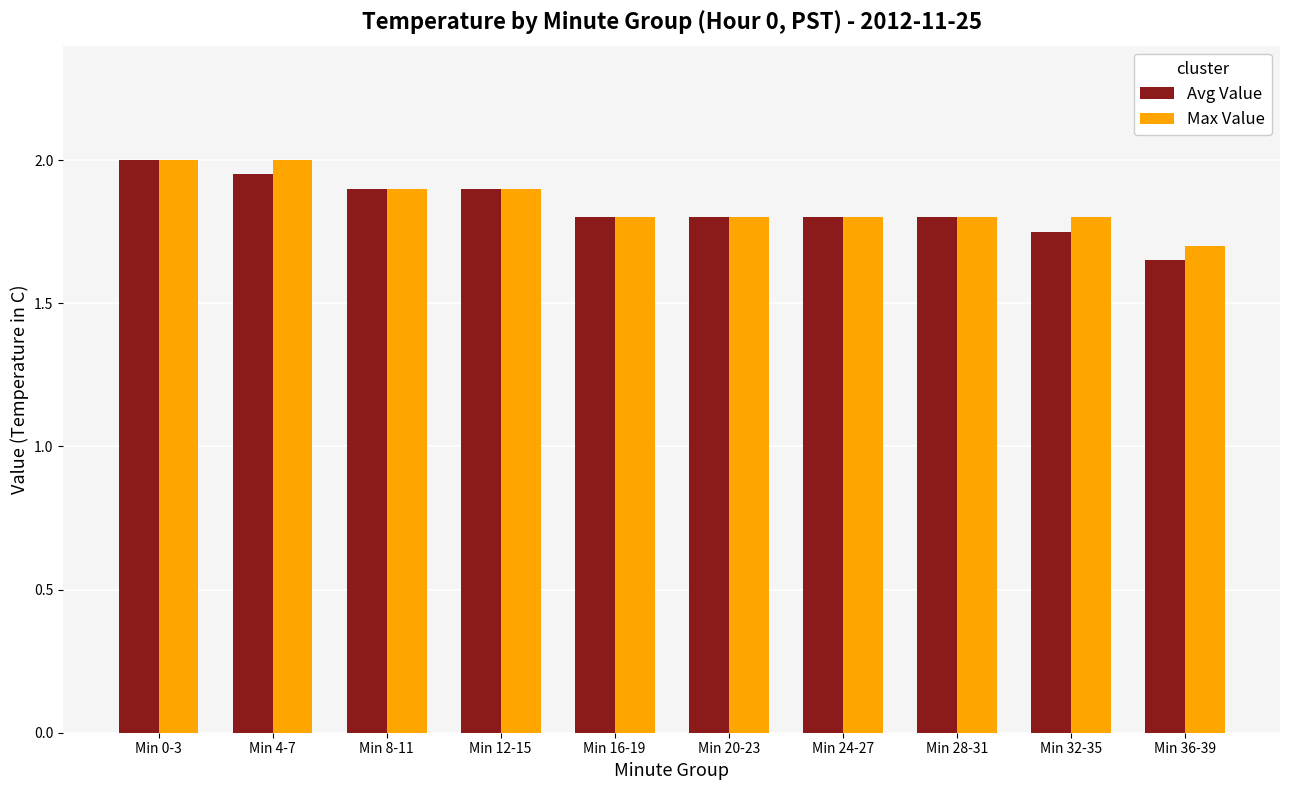

What is the maximum value shown in the chart?

2.0